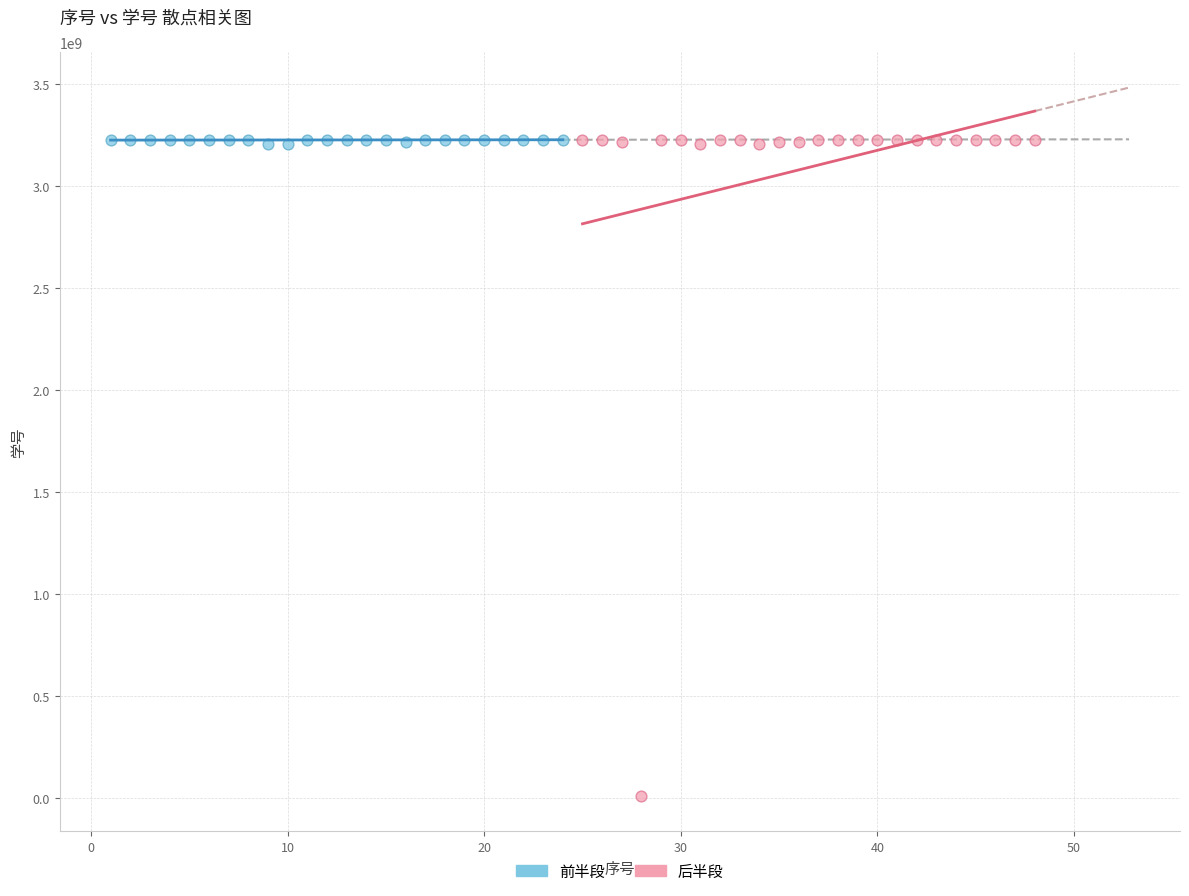

Which series contains the lowest Y value?

后半段